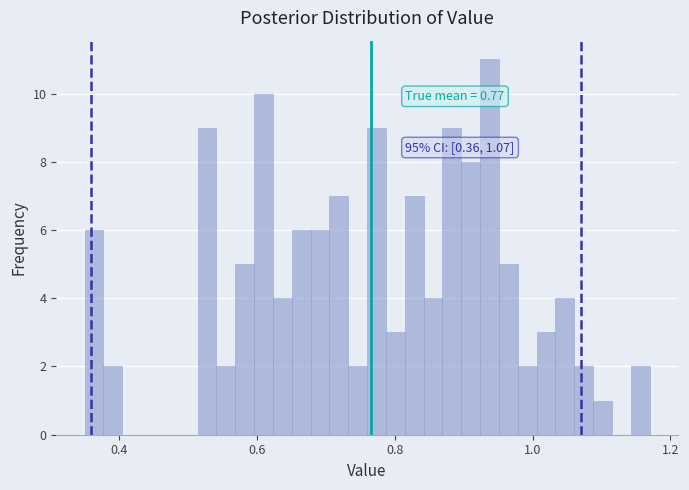

Read against the x-axis, roughly where is the centre of the tallest bar?

0.94